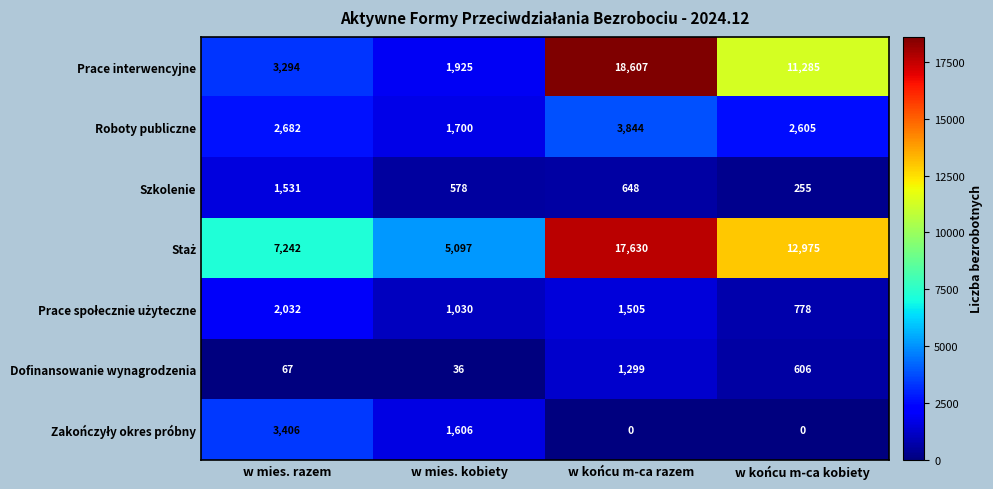

True or false: Prace interwencyjne has a value of 3294 at w mies. razem.

True